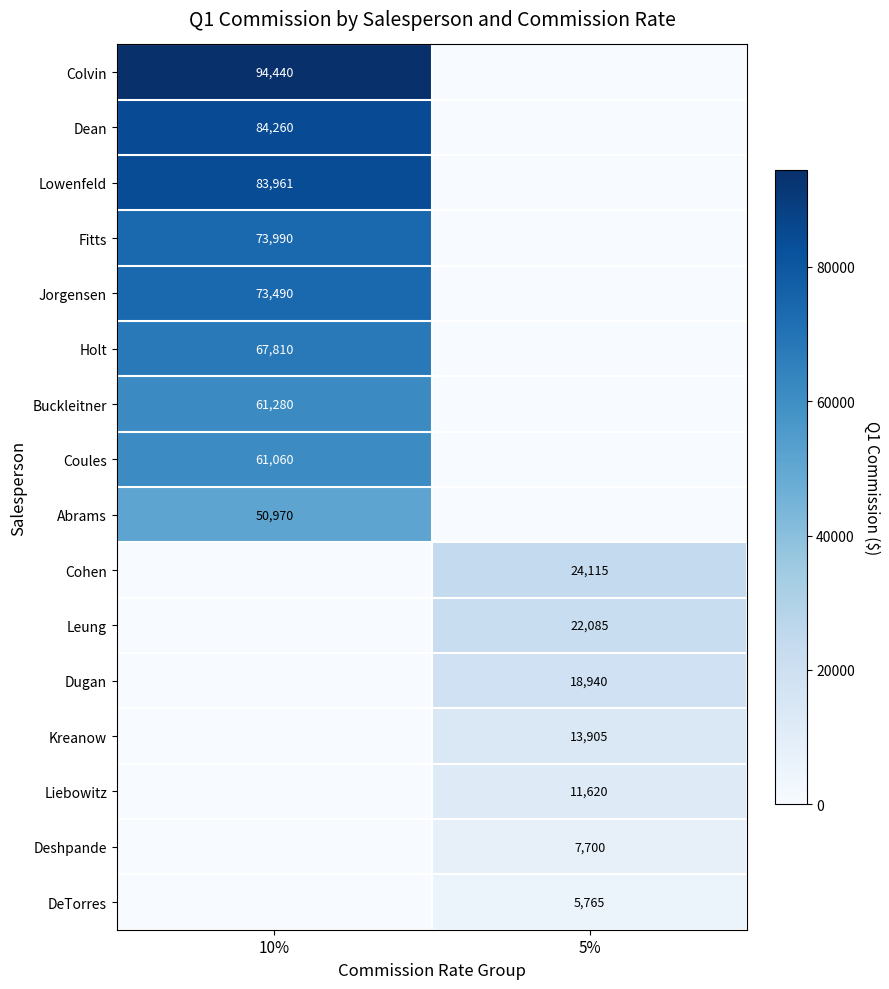

How many series are shown in this chart?

16